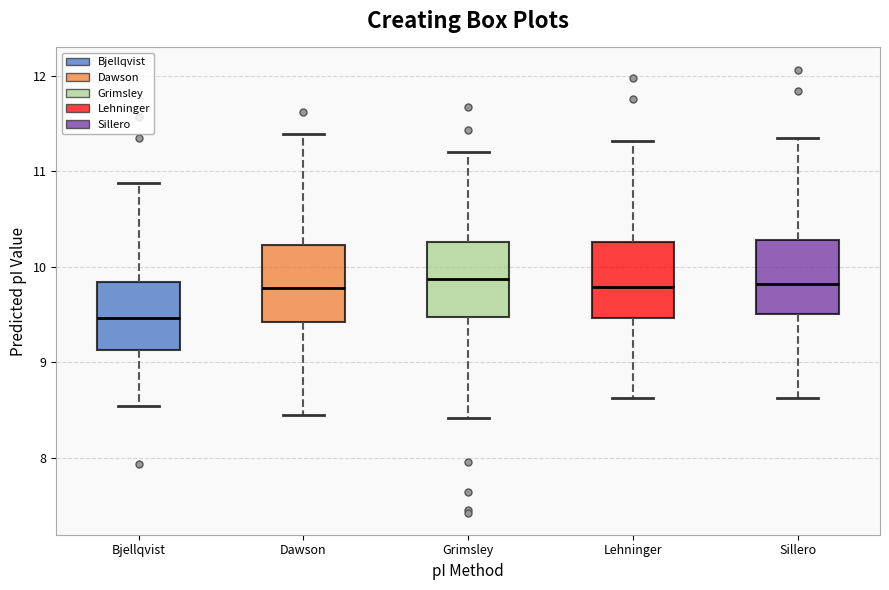

Reading left to right, read every box against the y-axis: the position of its median line, the range the box covers, and the ends of its whiskers. The values are not printed on the chart, so give them approximately, as read against the axis.

Bjellqvist: median 9.5, box 9.1 to 9.8, whiskers 8.5 to 10.9
Dawson: median 9.8, box 9.4 to 10.2, whiskers 8.4 to 11.4
Grimsley: median 9.9, box 9.5 to 10.3, whiskers 8.4 to 11.2
Lehninger: median 9.8, box 9.5 to 10.3, whiskers 8.6 to 11.3
Sillero: median 9.8, box 9.5 to 10.3, whiskers 8.6 to 11.3